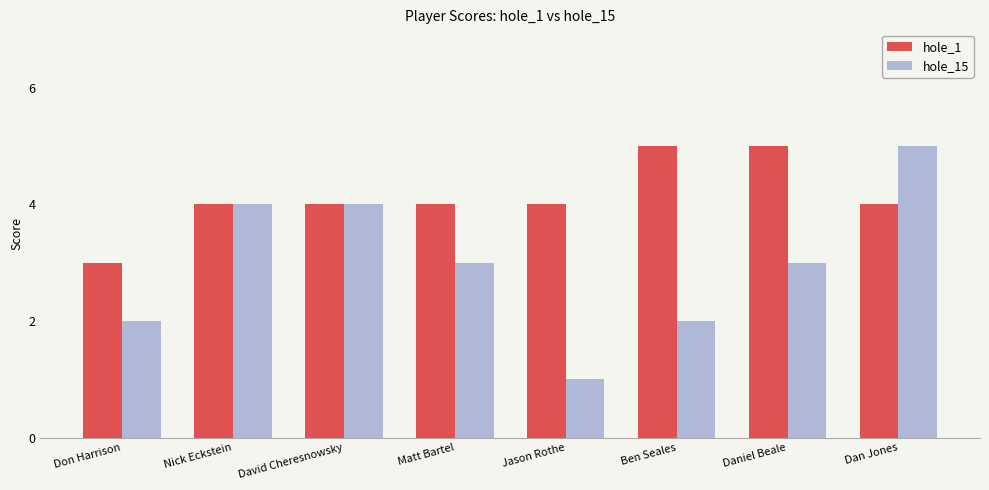

Which series has the largest total across all categories?

hole_1